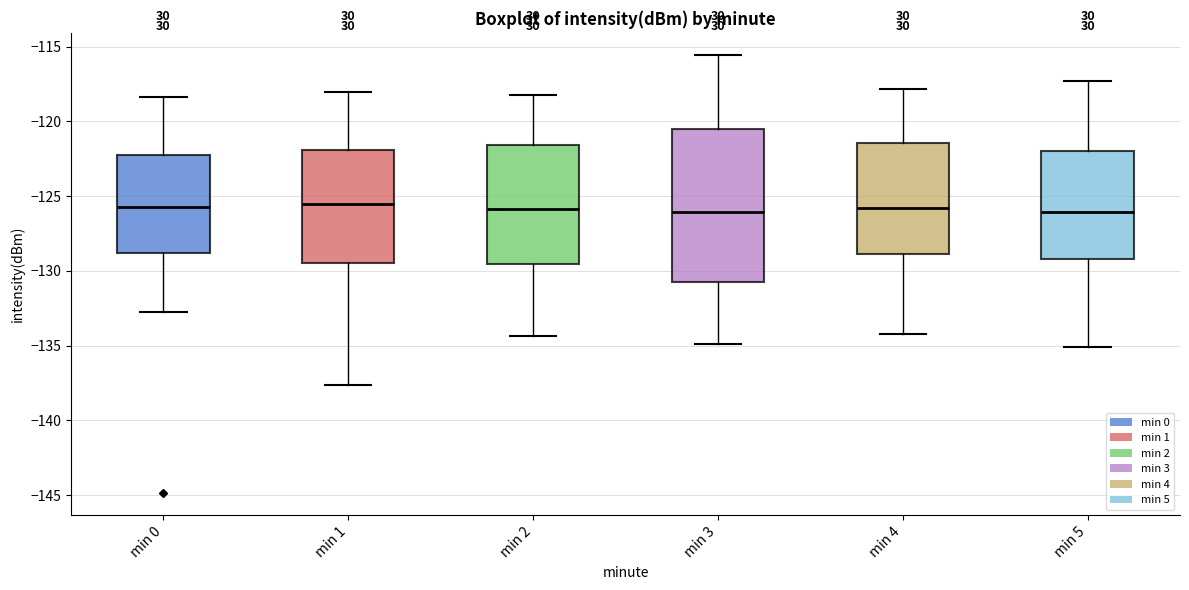

Reading left to right, read every box against the y-axis: the position of its median line, the range the box covers, and the ends of its whiskers. The values are not printed on the chart, so give them approximately, as read against the axis.

min 0: median -125.5, box -129.0 to -122.5, whiskers -133.0 to -118.5
min 1: median -125.5, box -129.5 to -122.0, whiskers -137.5 to -118.0
min 2: median -126.0, box -129.5 to -121.5, whiskers -134.5 to -118.0
min 3: median -126.0, box -130.5 to -120.5, whiskers -135.0 to -115.5
min 4: median -126.0, box -129.0 to -121.5, whiskers -134.0 to -118.0
min 5: median -126.0, box -129.0 to -122.0, whiskers -135.0 to -117.5